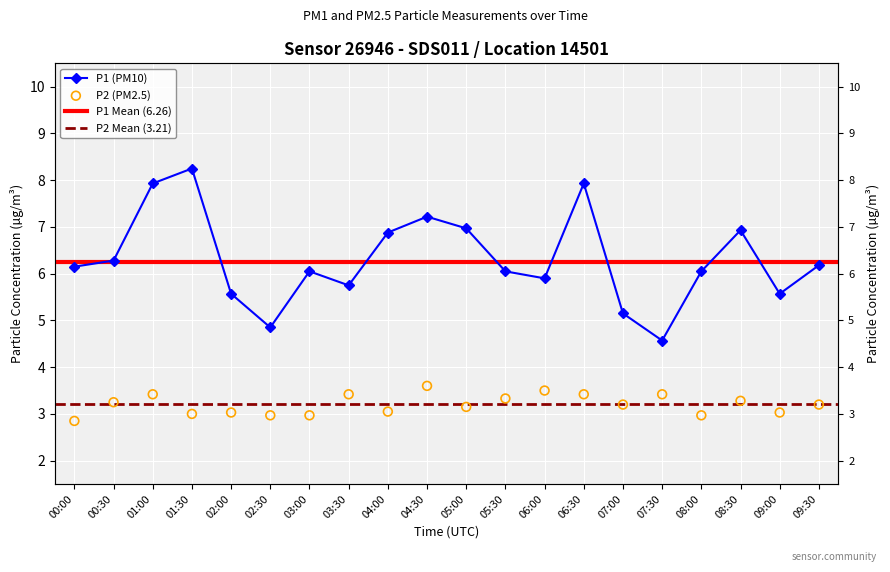

At how many categories does at least one series exceed 4?

20